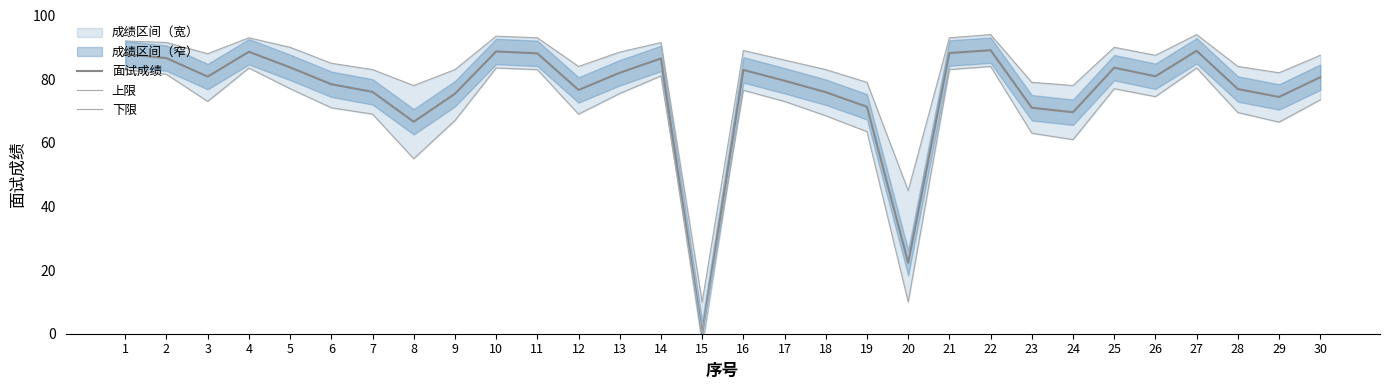

How many data points in 上限 are above 87?

16